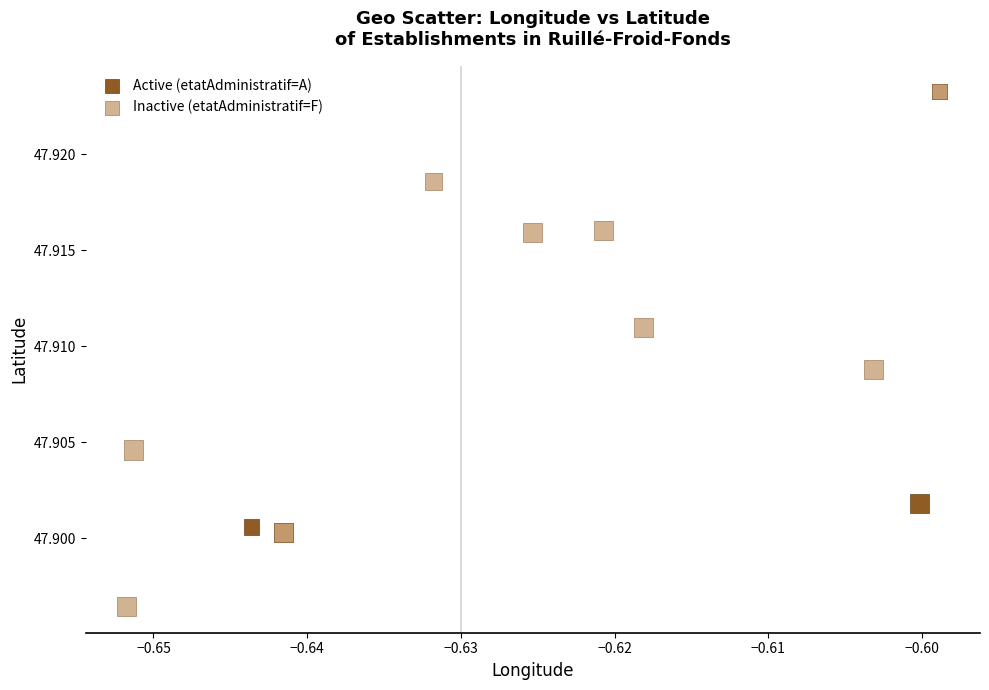

What are all the series names shown in the legend?

Active (etatAdministratif=A), Inactive (etatAdministratif=F)